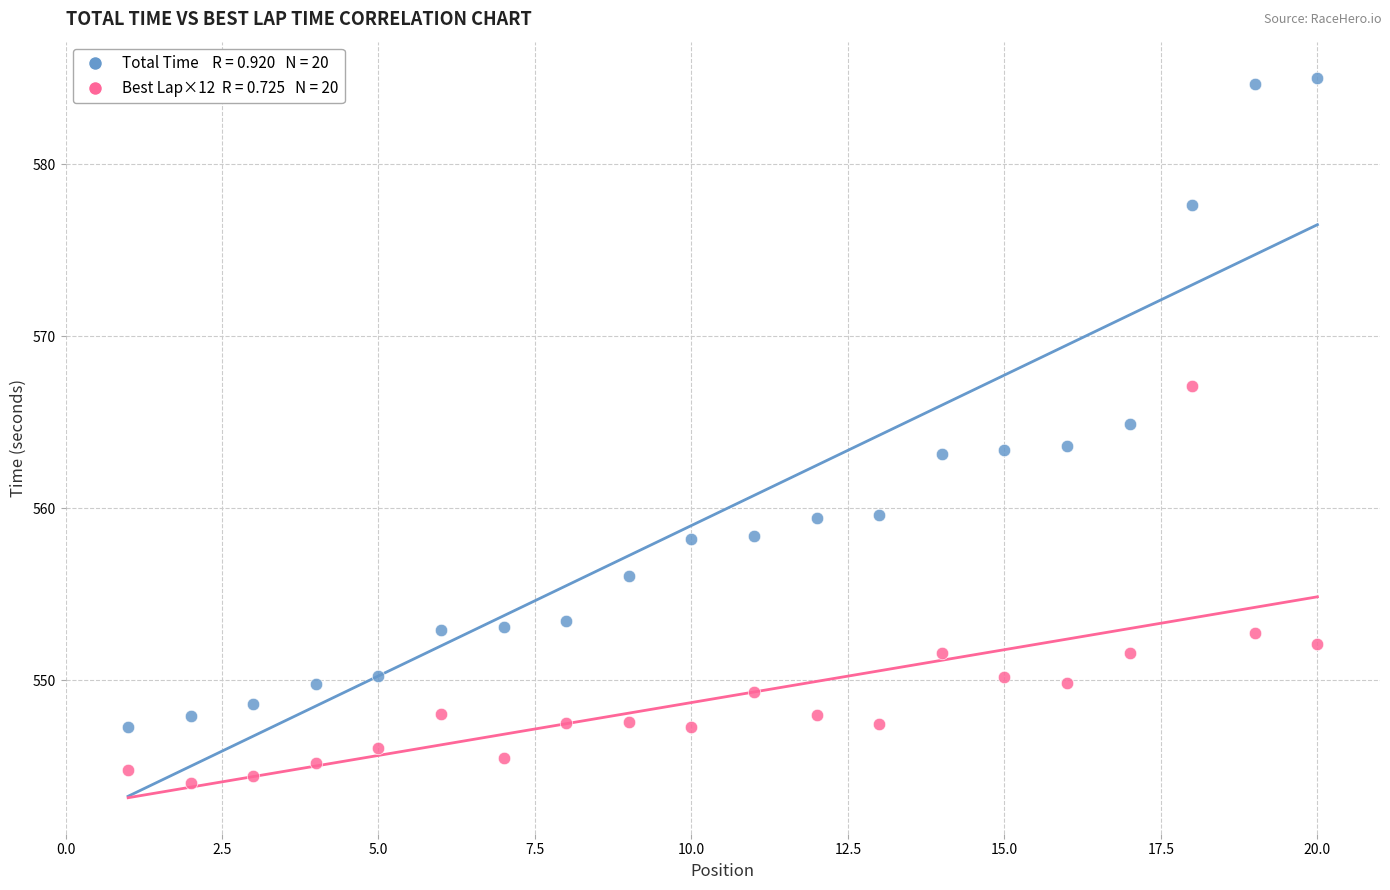

Across all data points, what is the range of X values (max minus min)?

19.0